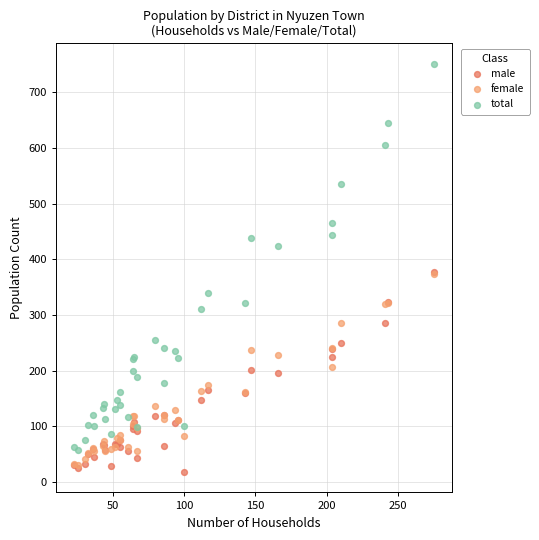

What are all the series names shown in the legend?

male, female, total